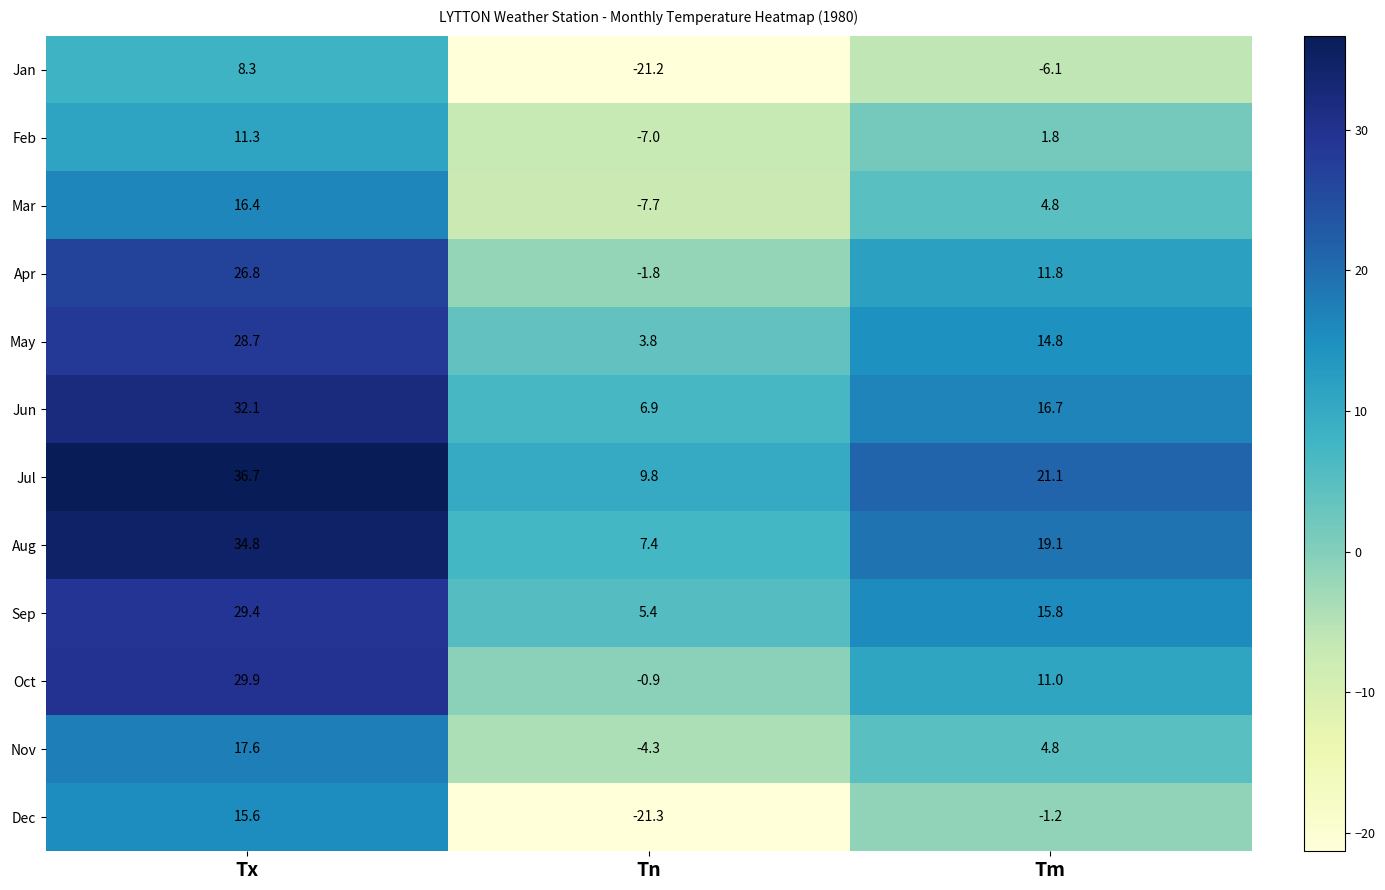

Where does the Aug series first go above 19?

Tx